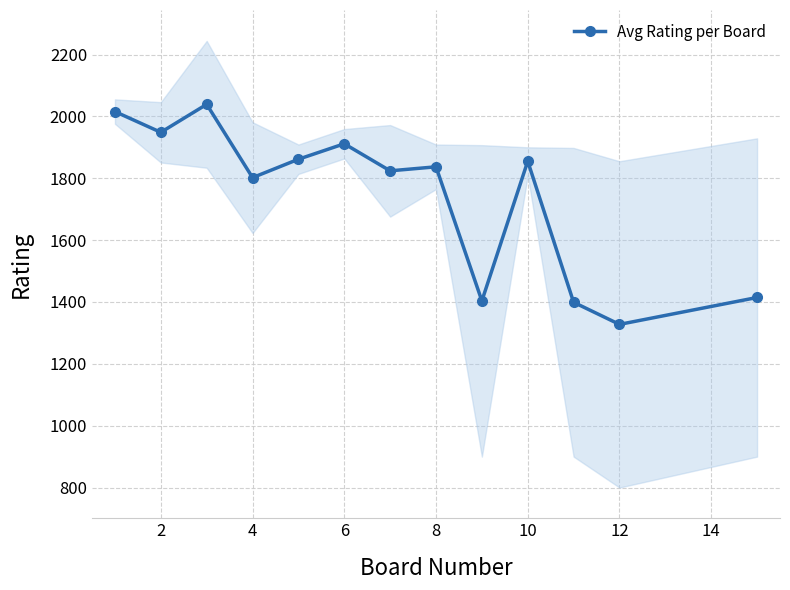

The value of Avg Rating per Board at 2 is 405.1. True or false?

False